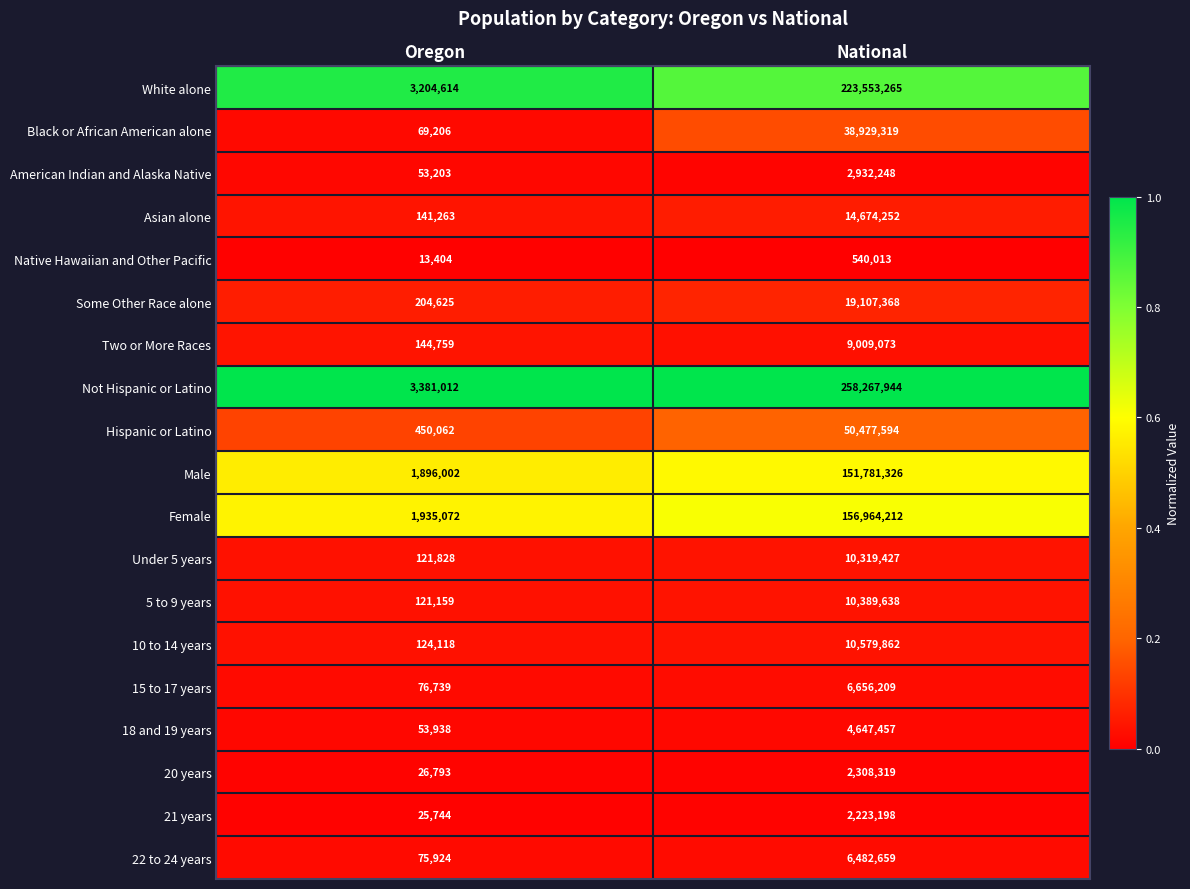

The 18 and 19 years series shows 53938 at Oregon. True or false?

True